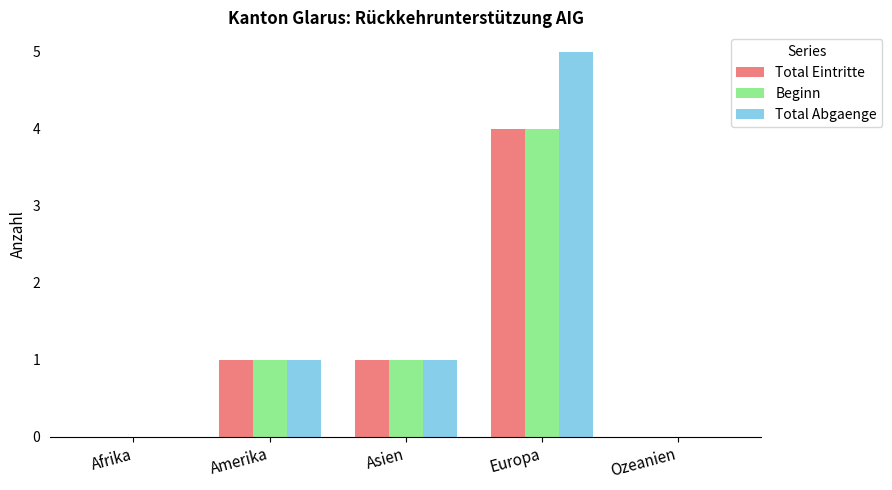

Reading left to right, what are all the values shown in this chart?

Total Eintritte: Afrika=0	Amerika=1	Asien=1	Europa=4	Ozeanien=0
Beginn: Afrika=0	Amerika=1	Asien=1	Europa=4	Ozeanien=0
Total Abgaenge: Afrika=0	Amerika=1	Asien=1	Europa=5	Ozeanien=0